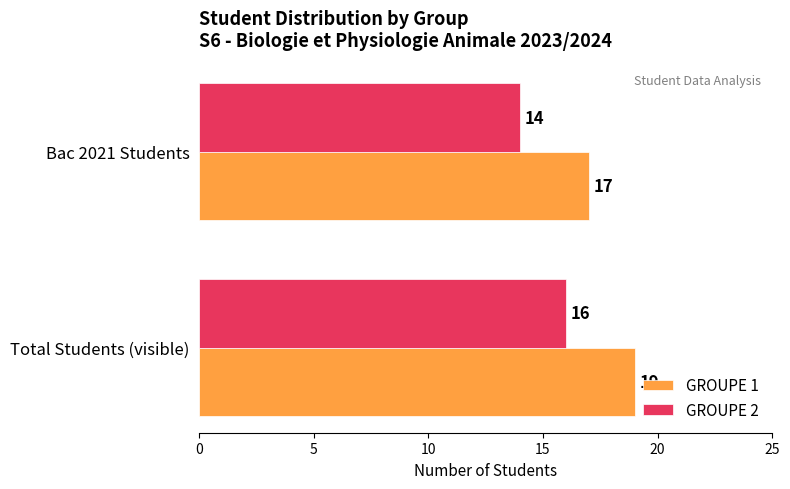

Count the GROUPE 1 values in the range 17 to 19.

2